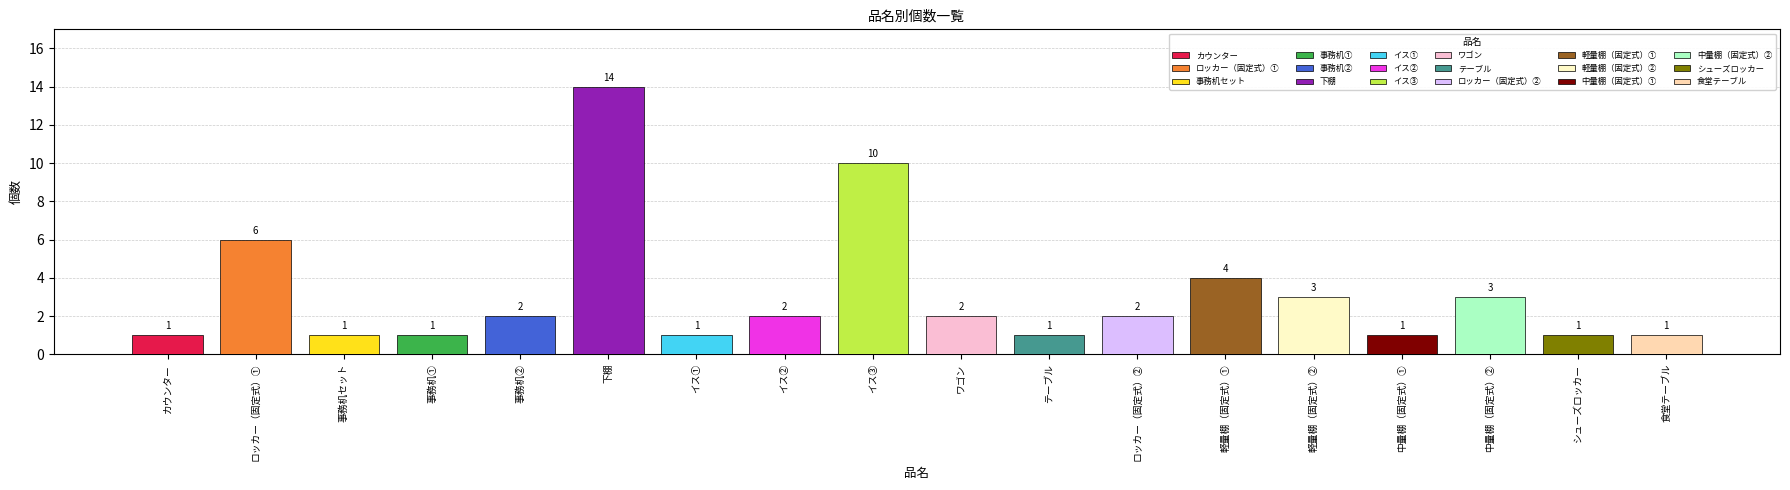

What position from the right is 食堂テーブル?

1